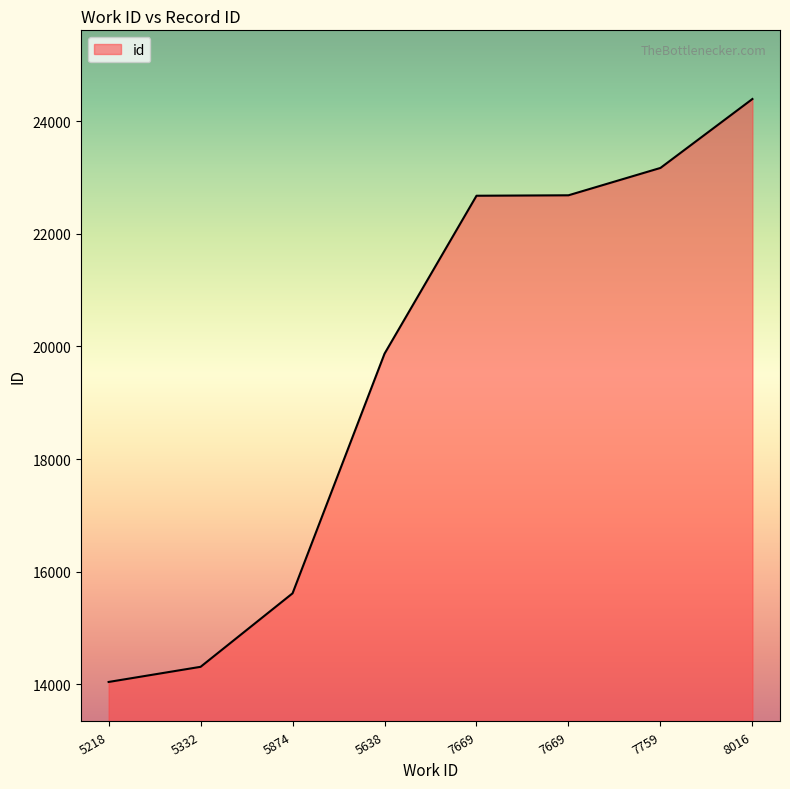

What is the sum of the values at 7759 and 5332?

37480